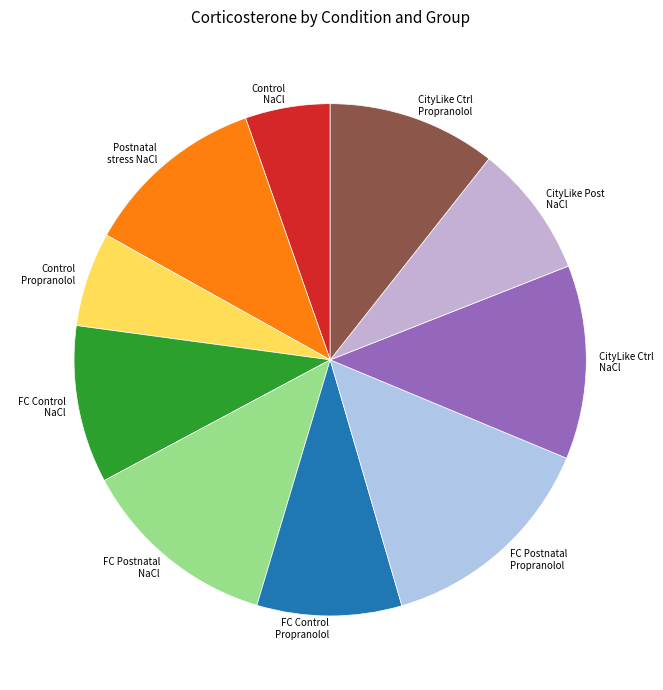

Combined, do FC Postnatal NaCl and FC Control NaCl account for over 50%?

No